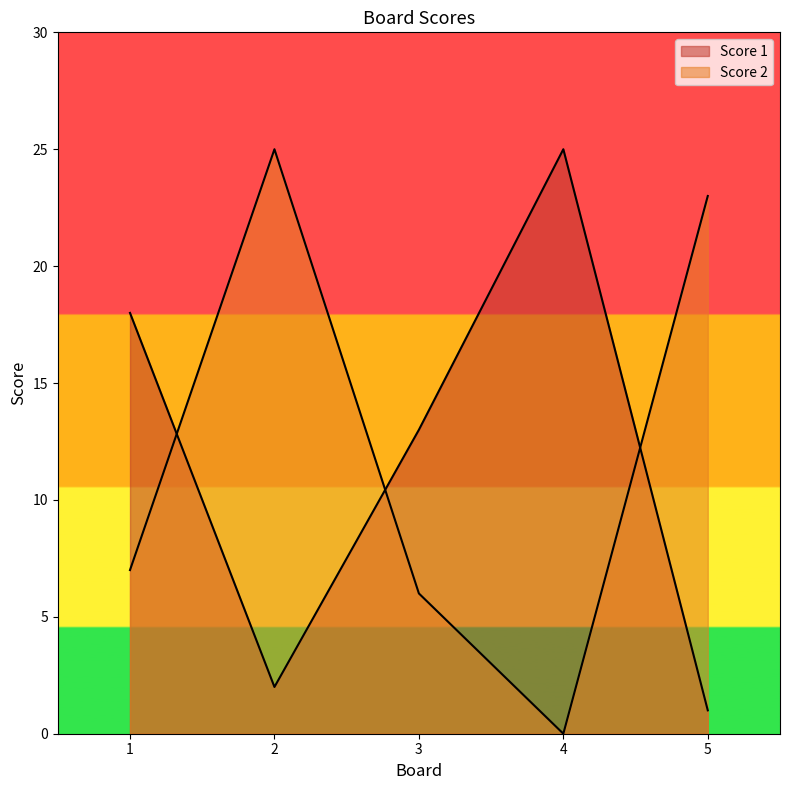

Which series changed the most between 4 and 5?

Score 1